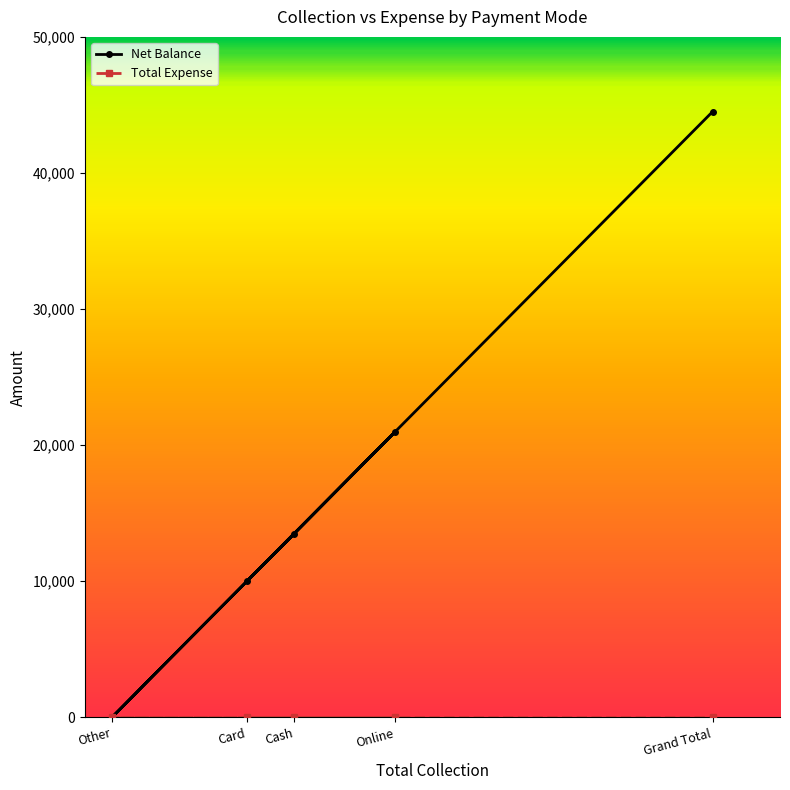

List the labels in order of value, largest first.

Grand Total, Online, Cash, Card, Other